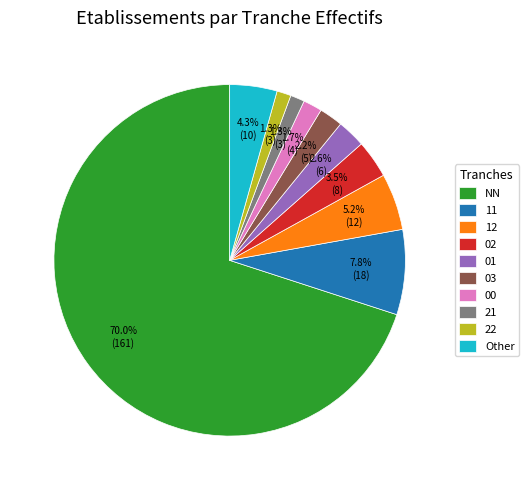

To the nearest percent, what is the difference between the 03 and 21 slice percentages?

1%